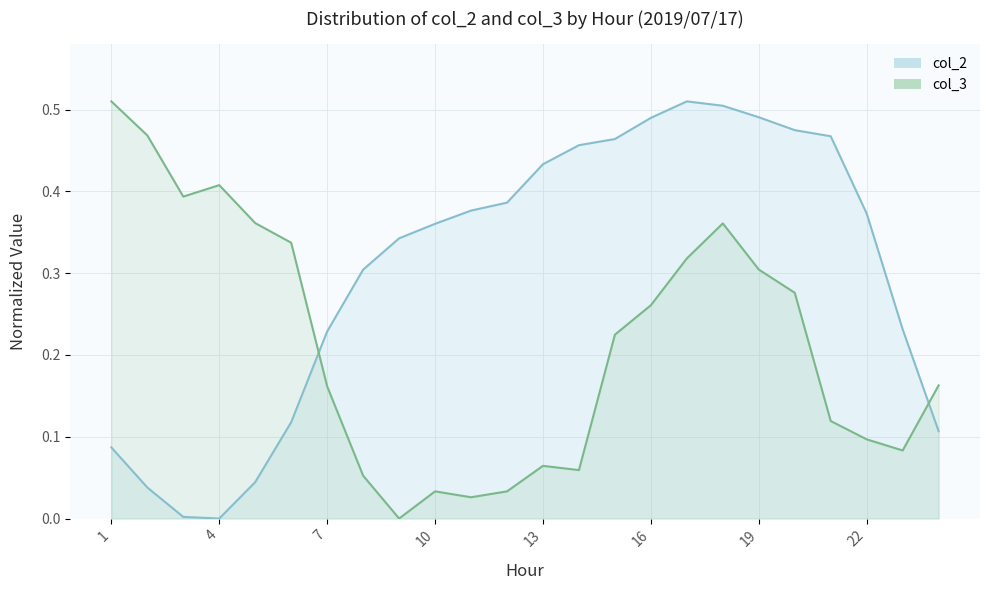

The value of col_2 at 8 is 0.3. True or false?

True